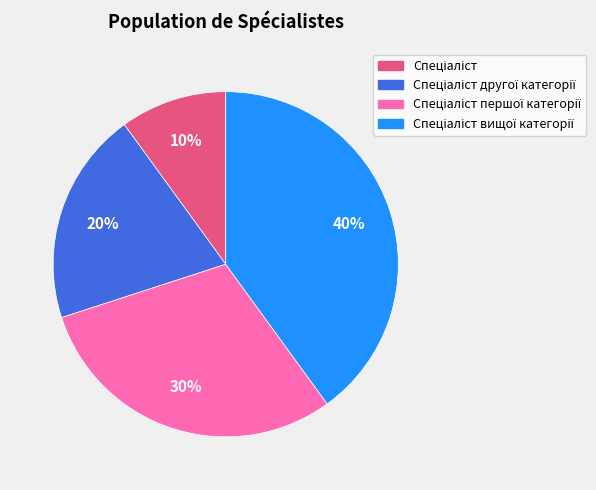

To the nearest percent, what is the difference between the largest and smallest slice percentages?

30%